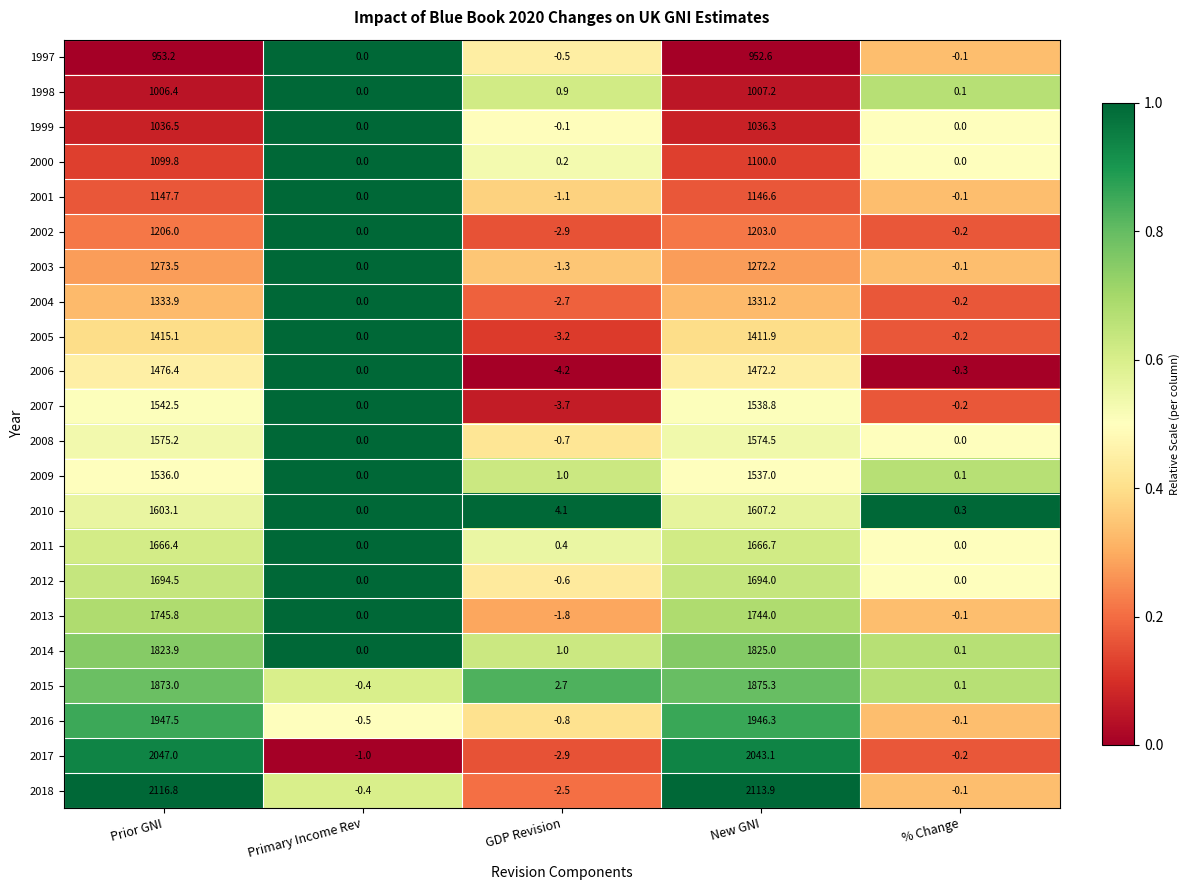

What is the difference between the maximum and minimum values in the 2018 series?

2119.3